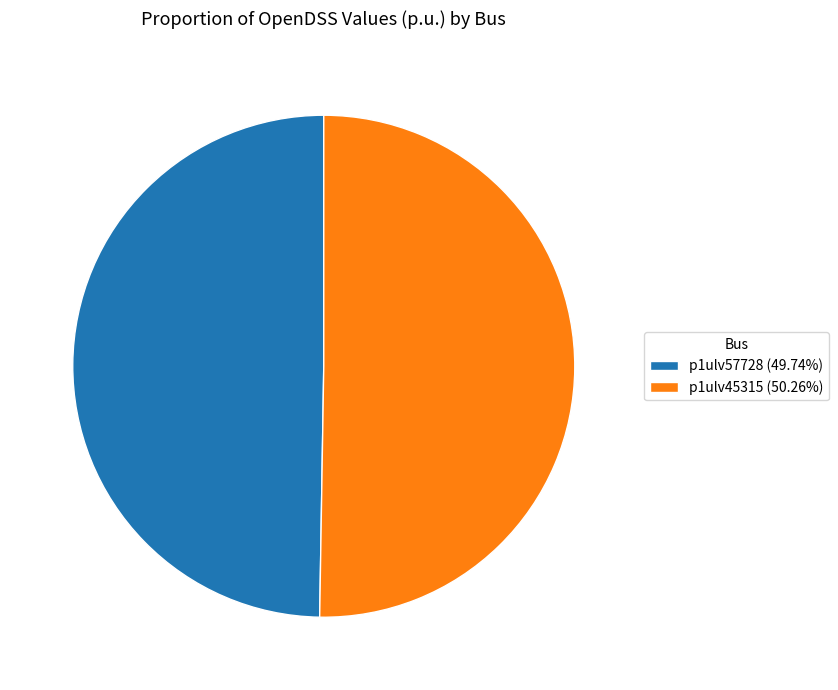

Which slice represents more than half of the pie?

p1ulv45315